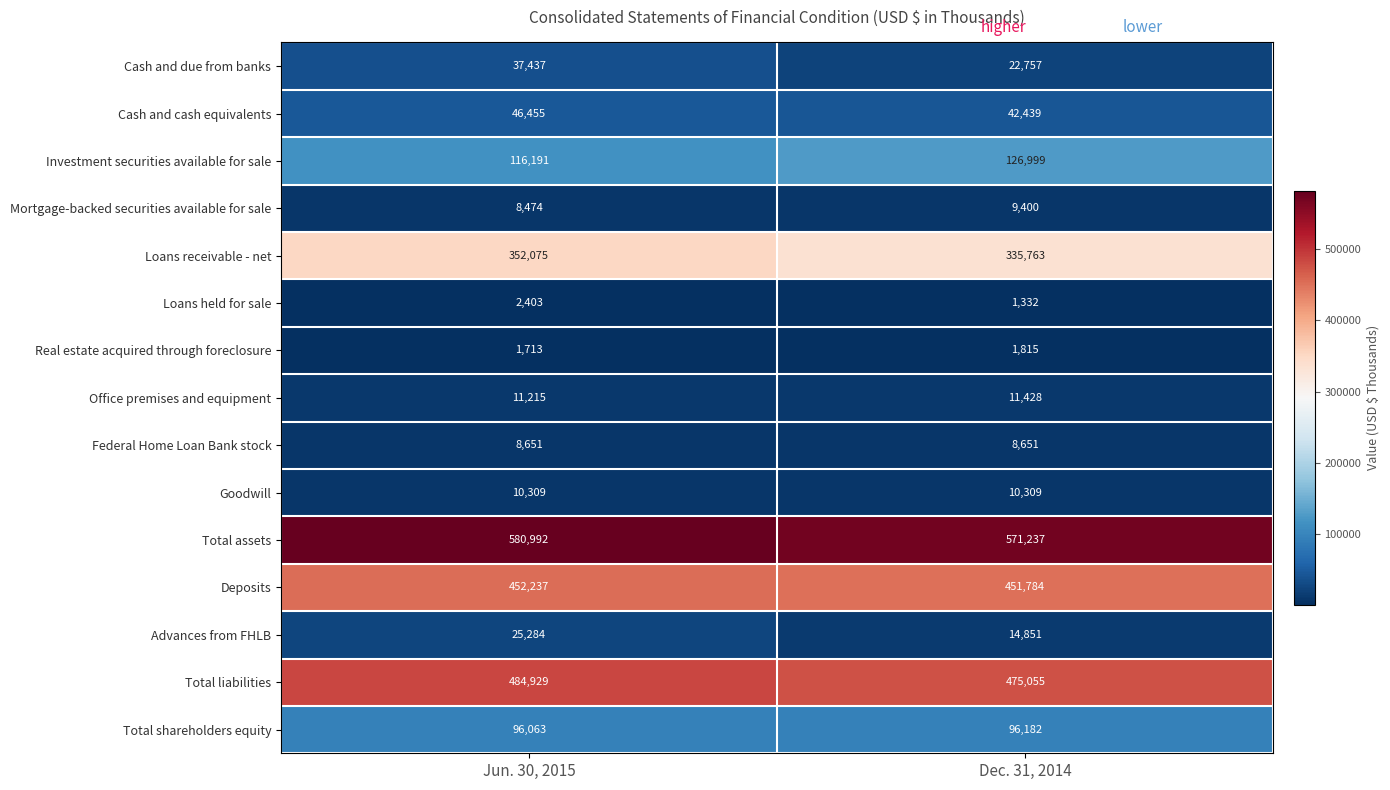

Rank the series at Dec. 31, 2014 from lowest to highest value.

Loans held for sale, Real estate acquired through foreclosure, Federal Home Loan Bank stock, Mortgage-backed securities available for sale, Goodwill, Office premises and equipment, Advances from FHLB, Cash and due from banks, Cash and cash equivalents, Total shareholders equity, Investment securities available for sale, Loans receivable - net, Deposits, Total liabilities, Total assets